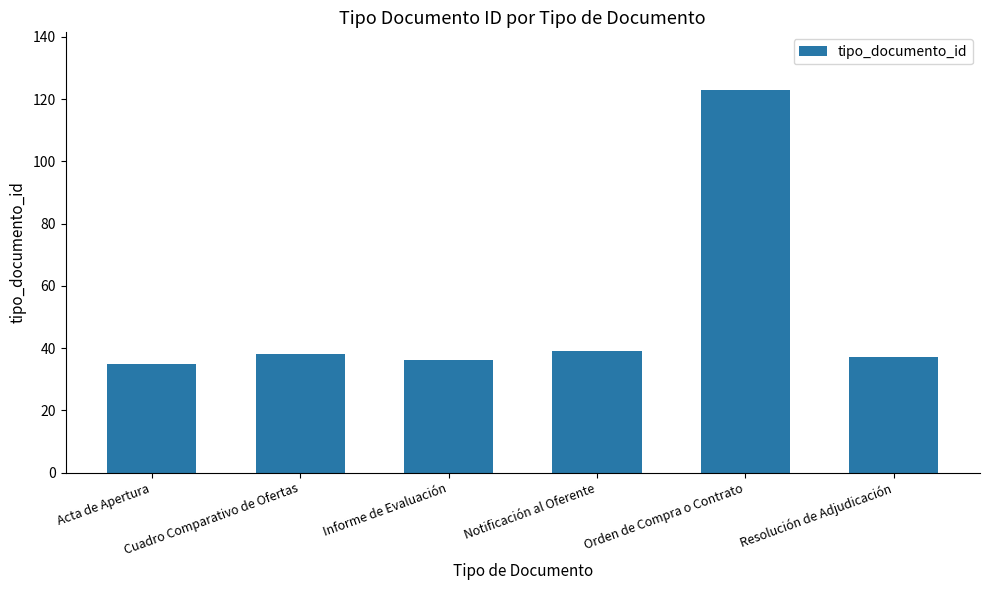

What is the value of the 3rd bar from the left?

36